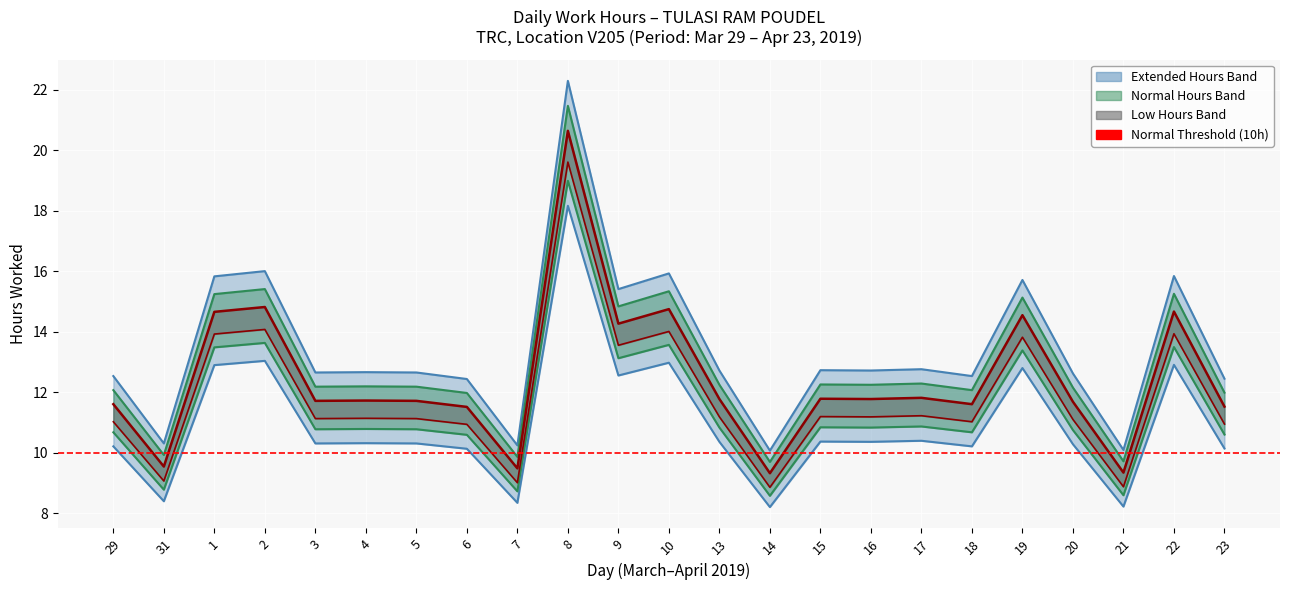

Where is the first local maximum for Extended?

2